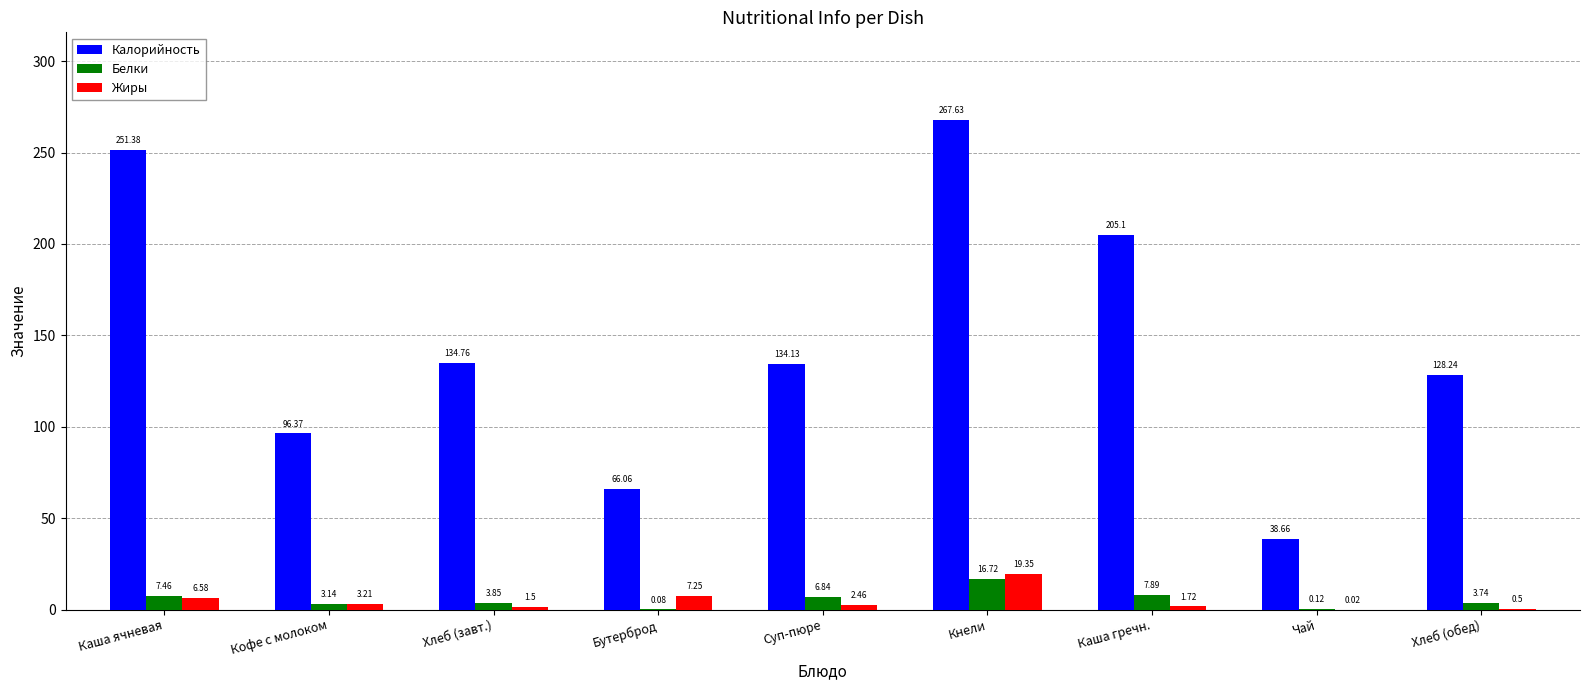

What is the sum of all Калорийность values?

1322.3